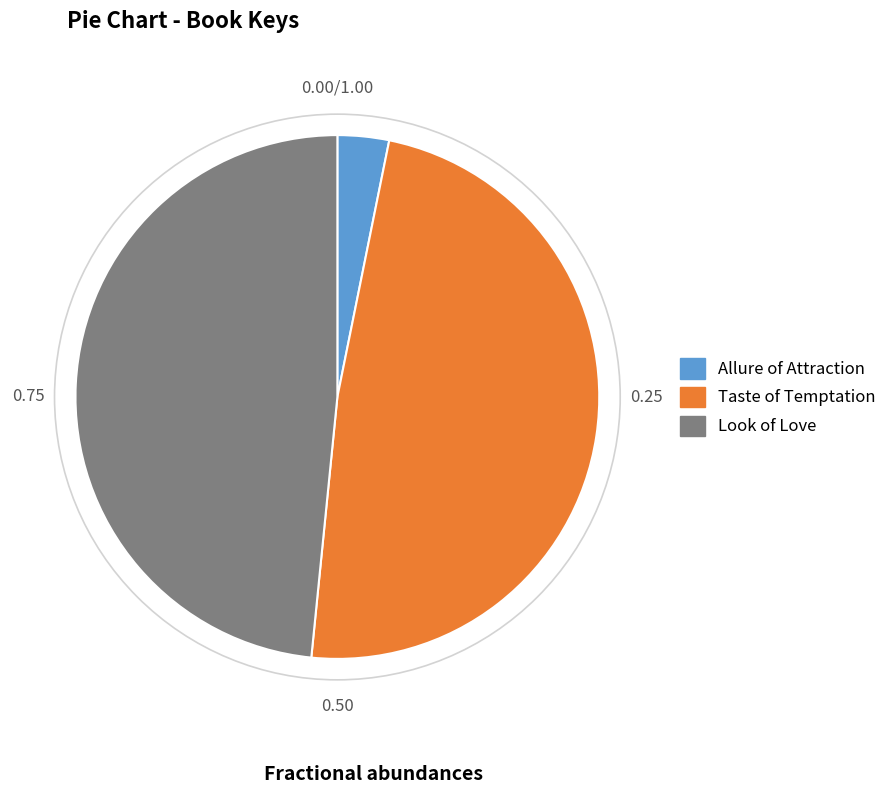

What is the ratio of the value at Taste of Temptation to the value at Allure of Attraction?

15.2